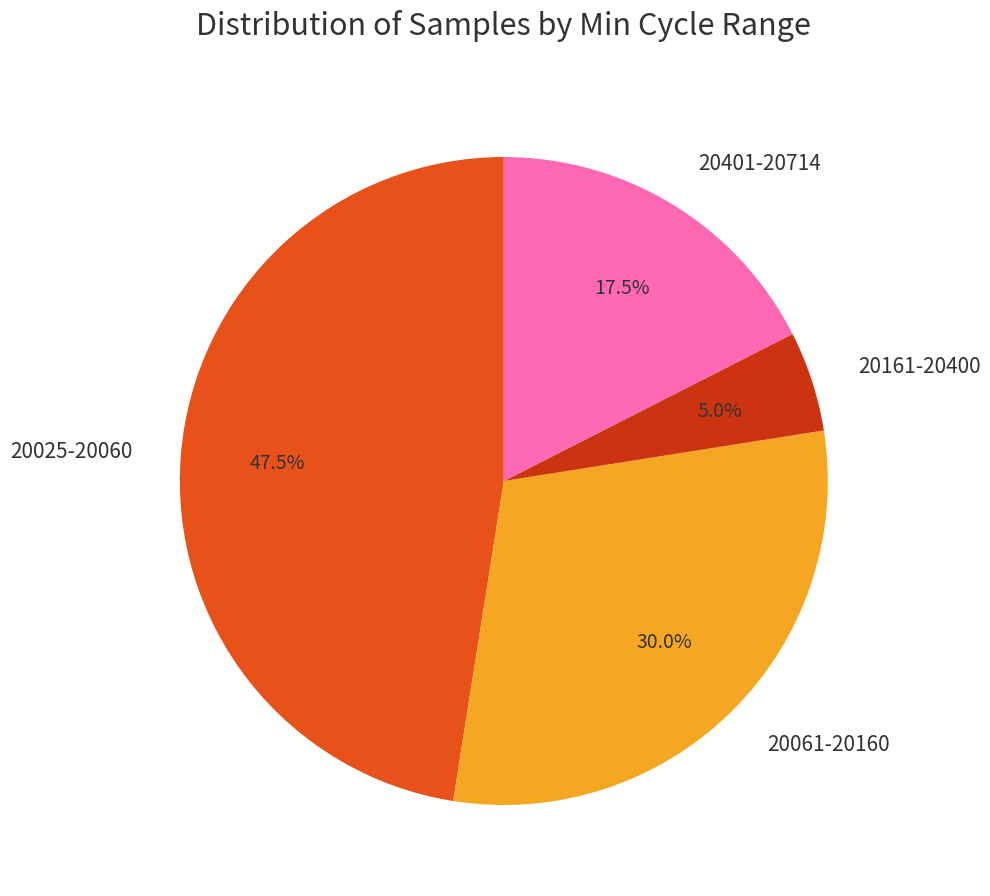

What percentage do 20401-20714 and 20161-20400 together represent?

22.5%